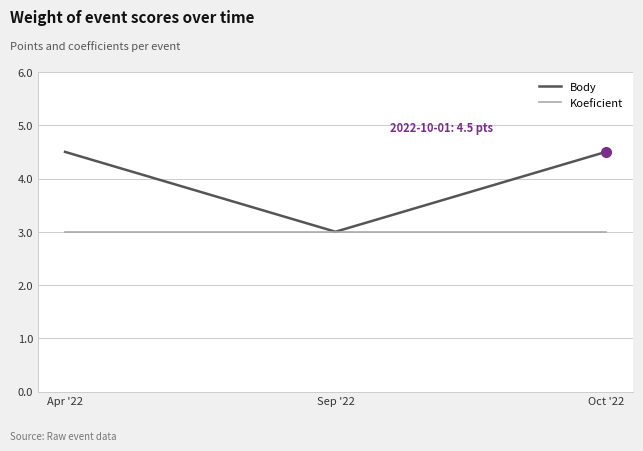

Between Apr '22 and Sep '22, which series saw the biggest shift?

Body